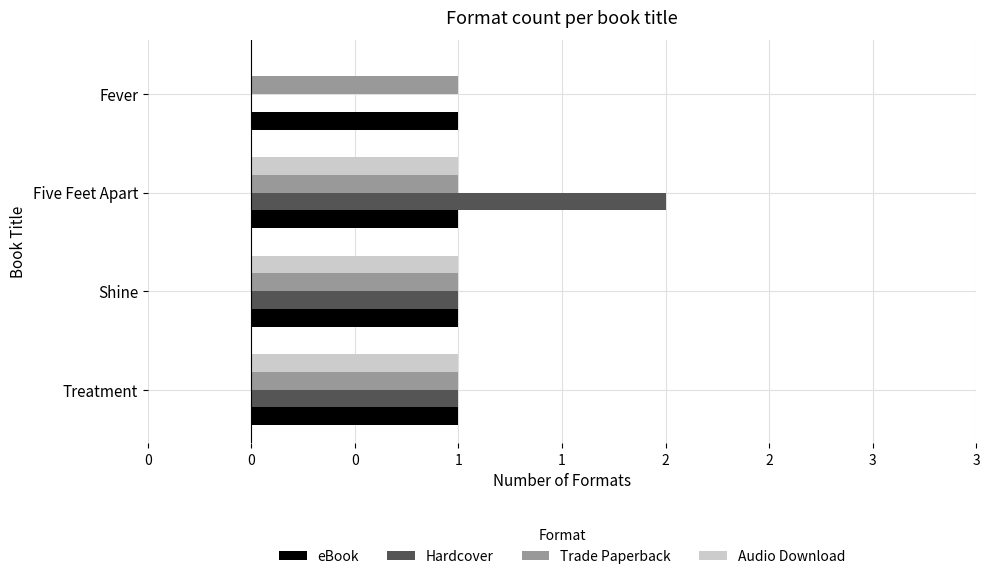

Which series has the widest spread of values?

Hardcover